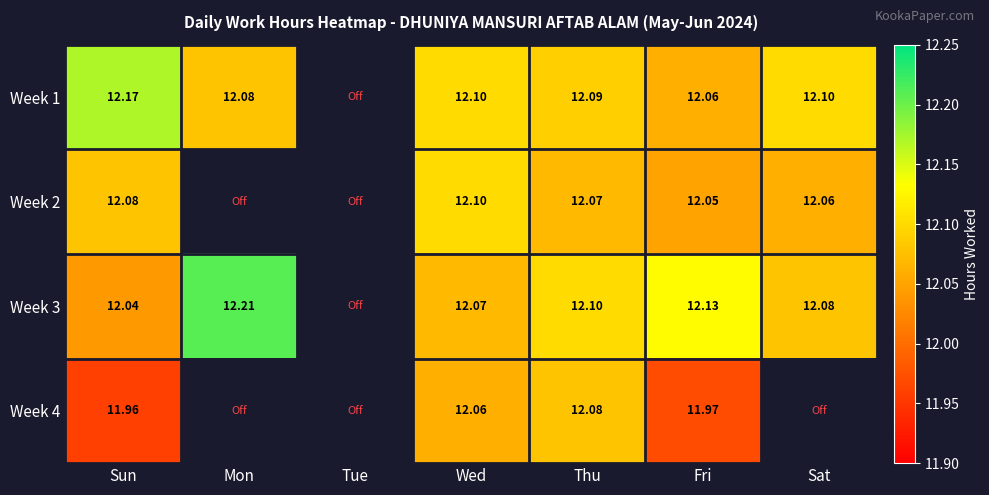

Is the value of Week 4 at Fri greater than the value of Week 1 at Sun?

No